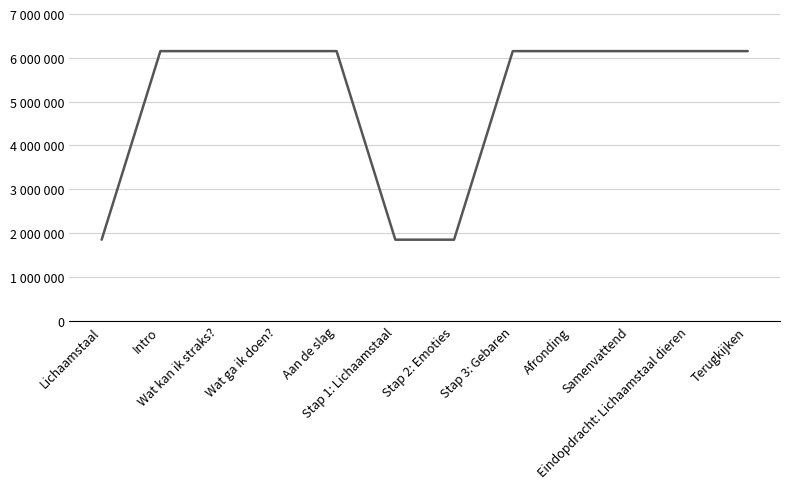

True or false: the data shows 3083250 at Aan de slag.

False